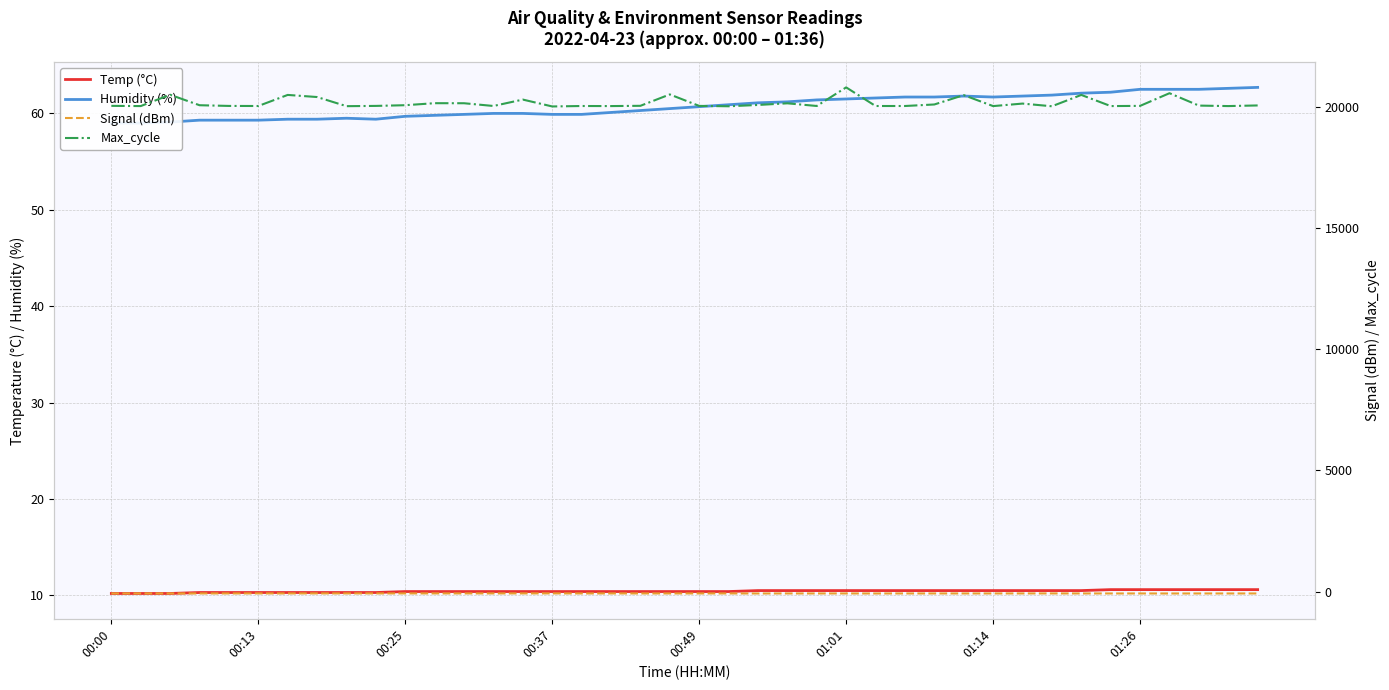

How many data points in Signal (dBm) are above -74?

13